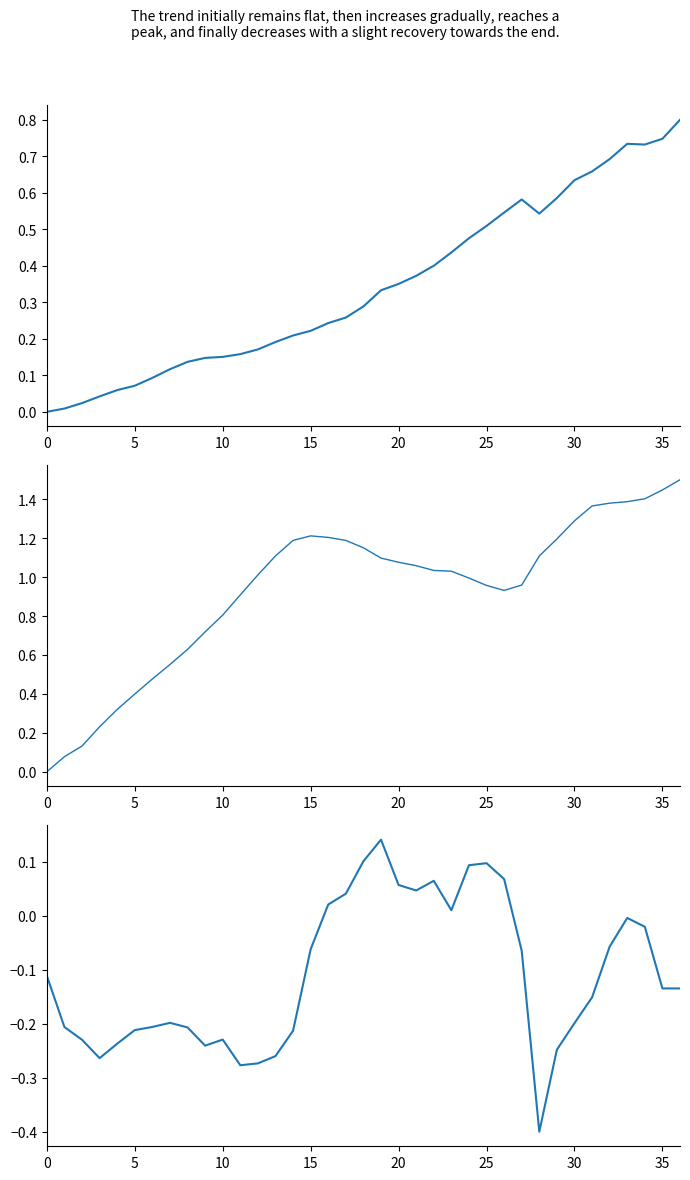

At which category is the sum across all series the highest?

36